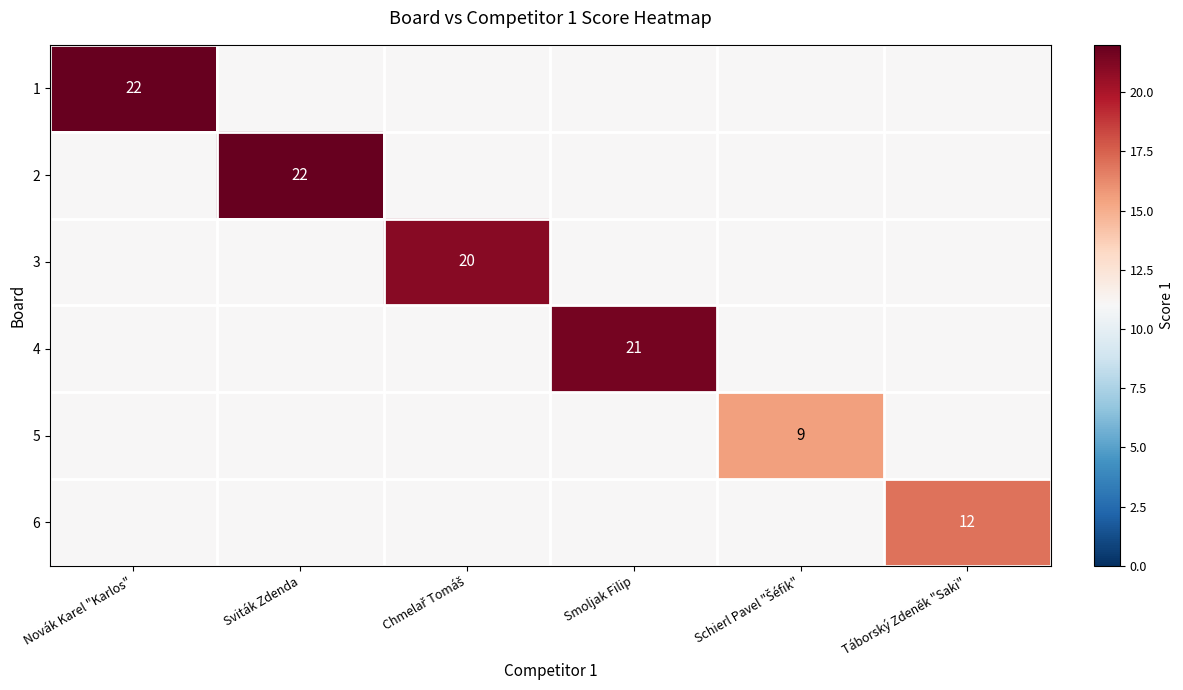

Is it true that 6 equals 16 at Táborský Zdeněk "Saki"?

False